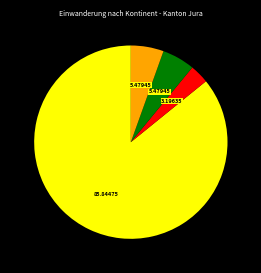

Is there any slice that represents more than half of the pie?

Yes